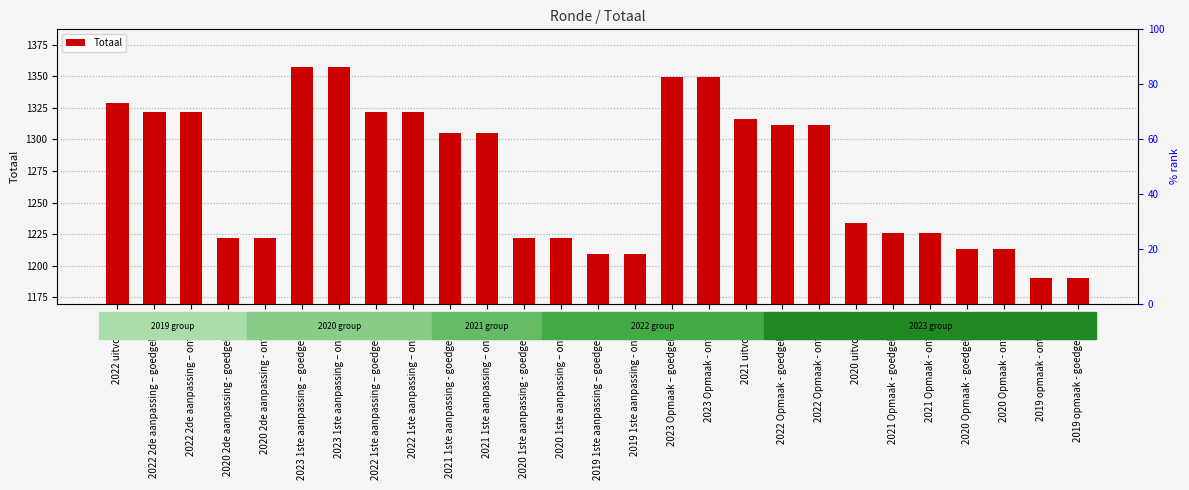

At which label is the value closest to 1273?

2021 1ste aanpassing - goedgekeurd